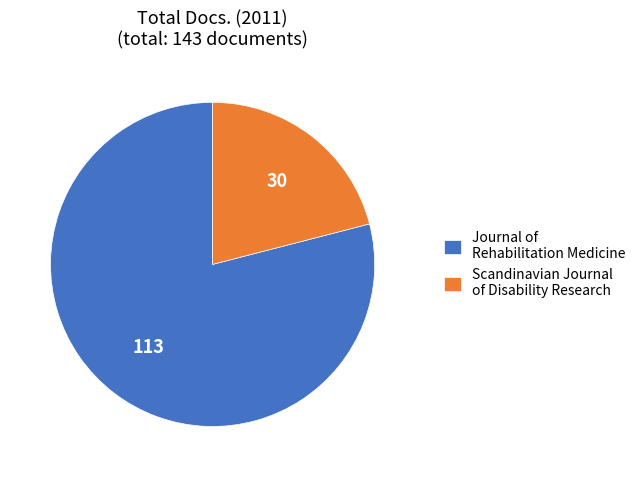

Rank the categories by value from lowest to highest.

Scandinavian Journal of Disability Research, Journal of Rehabilitation Medicine